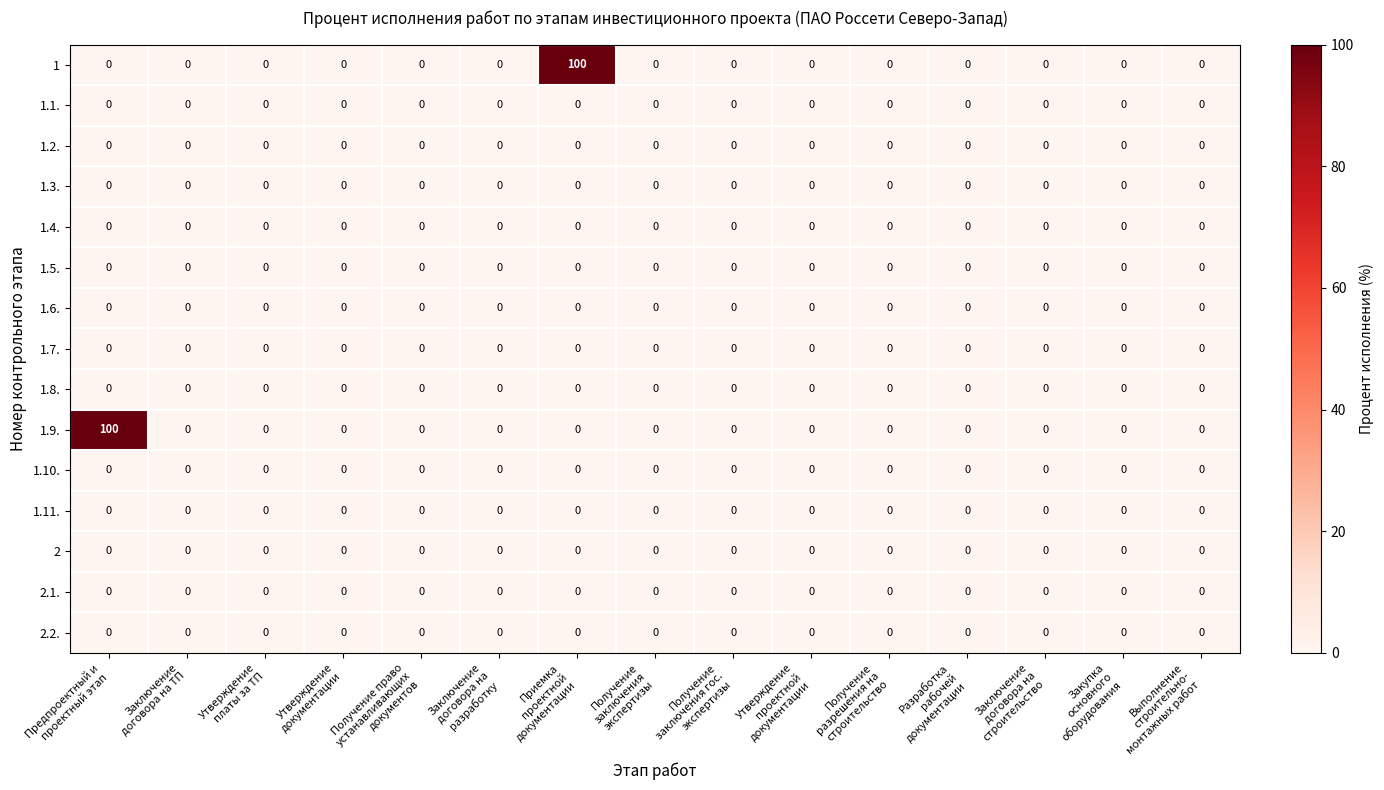

What is the maximum value shown in the chart?

100